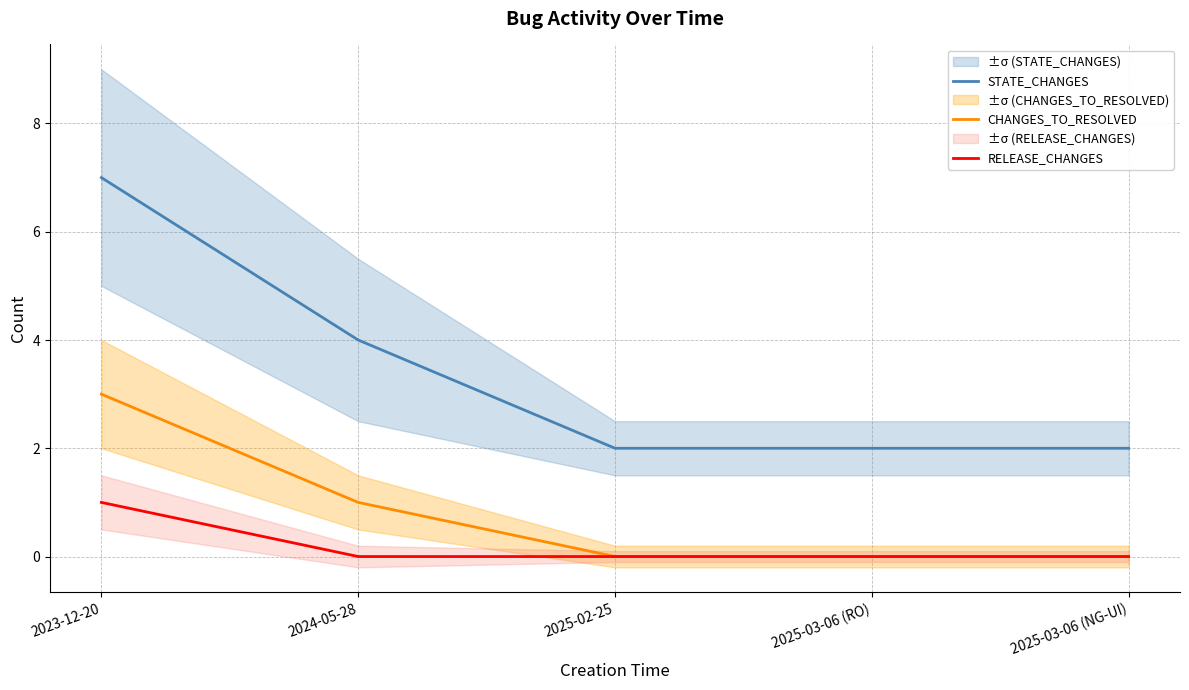

Count the number of categories in the chart.

5